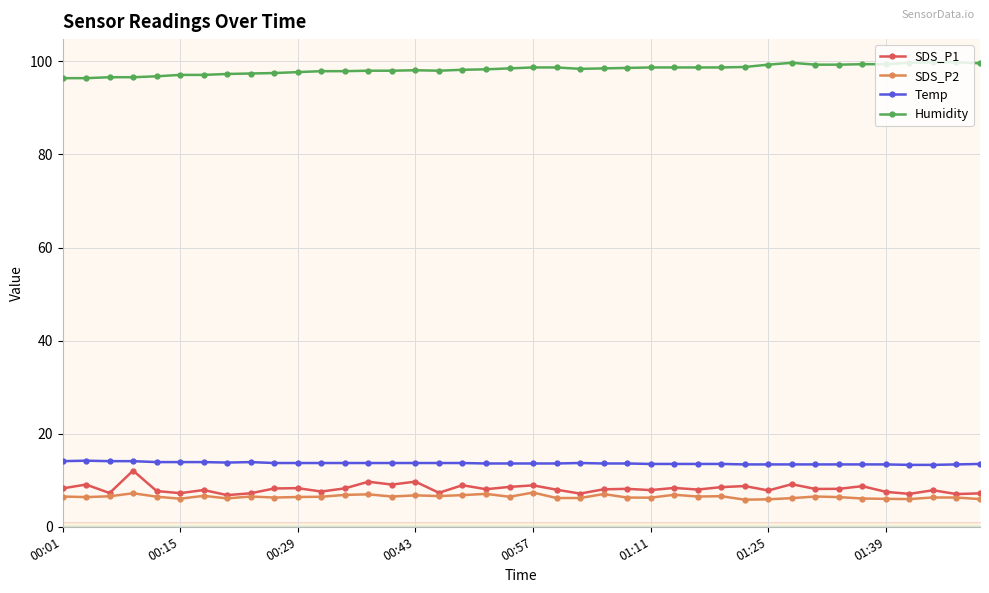

At how many categories does at least one series exceed 50?

40